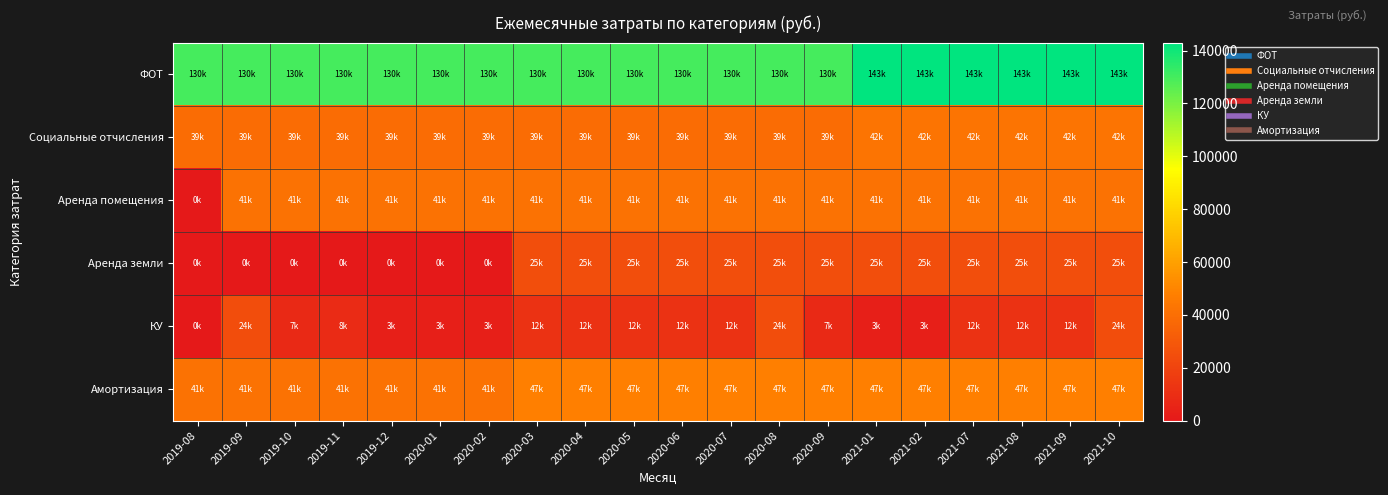

Which label corresponds to the largest value in the chart?

2021-01